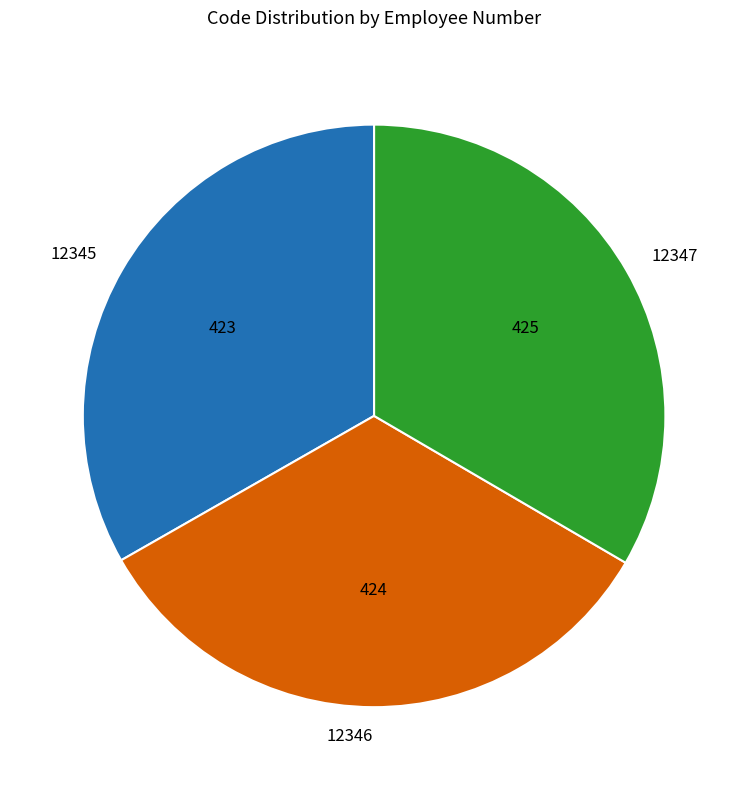

Does 12347 account for over 50% of the chart?

No